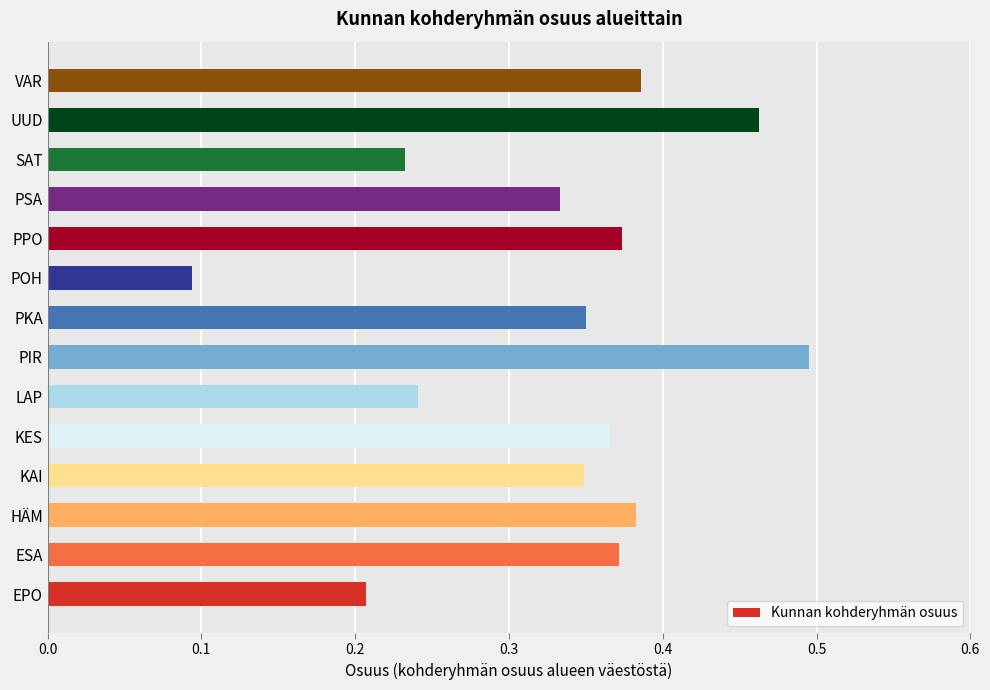

Between SAT and UUD, which is larger?

UUD